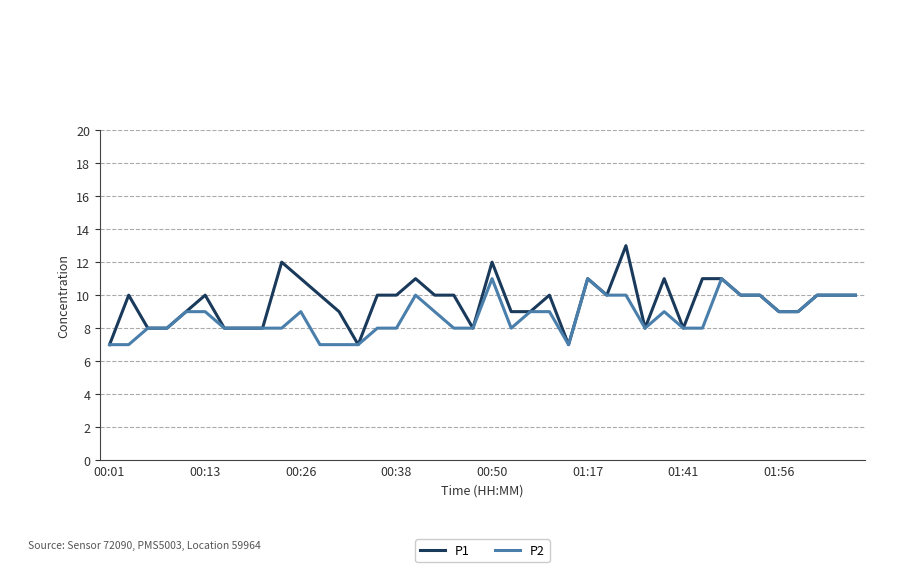

What is the sum of all P1 values?

382